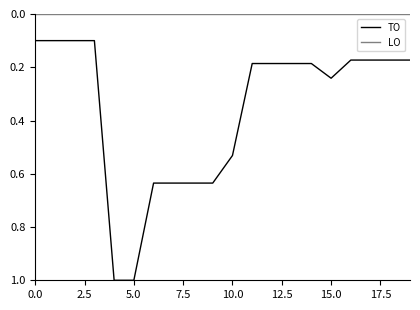

Which series has the largest total across all categories?

TO